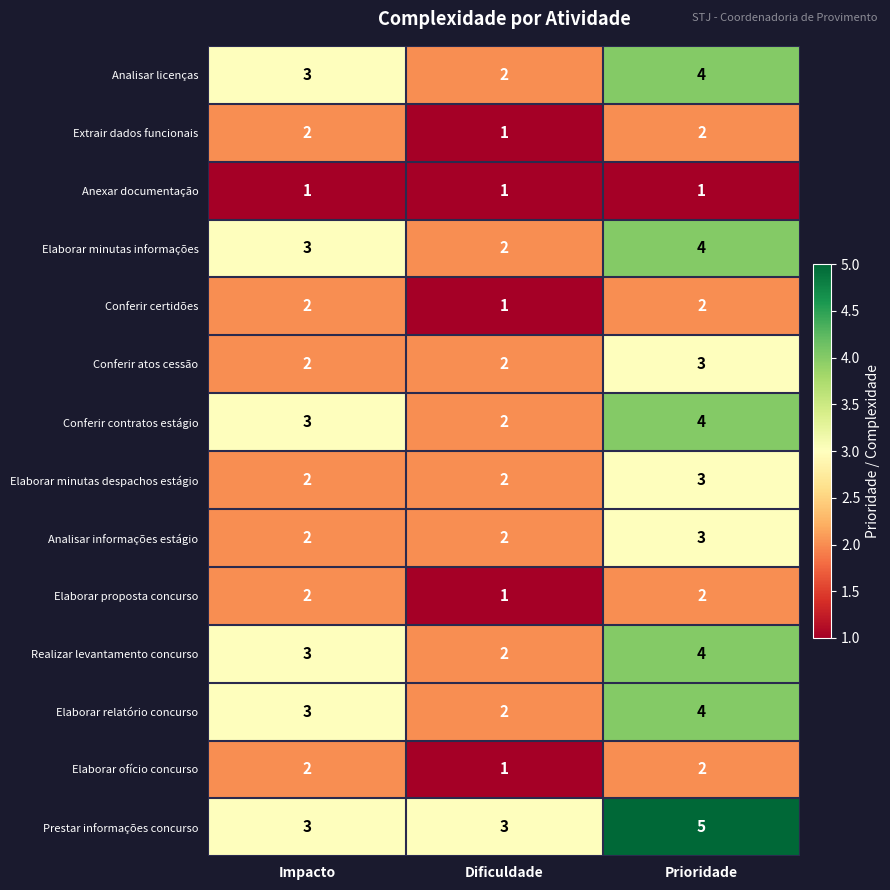

At which category is the sum across all series the highest?

Prioridade